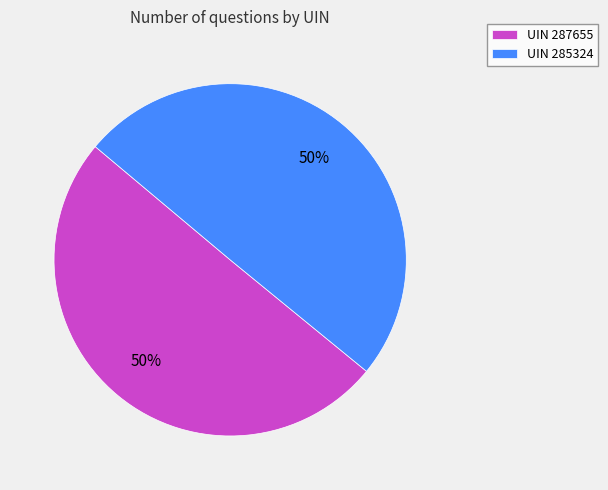

To the nearest percent, what percentage of the pie is UIN 285324?

50%